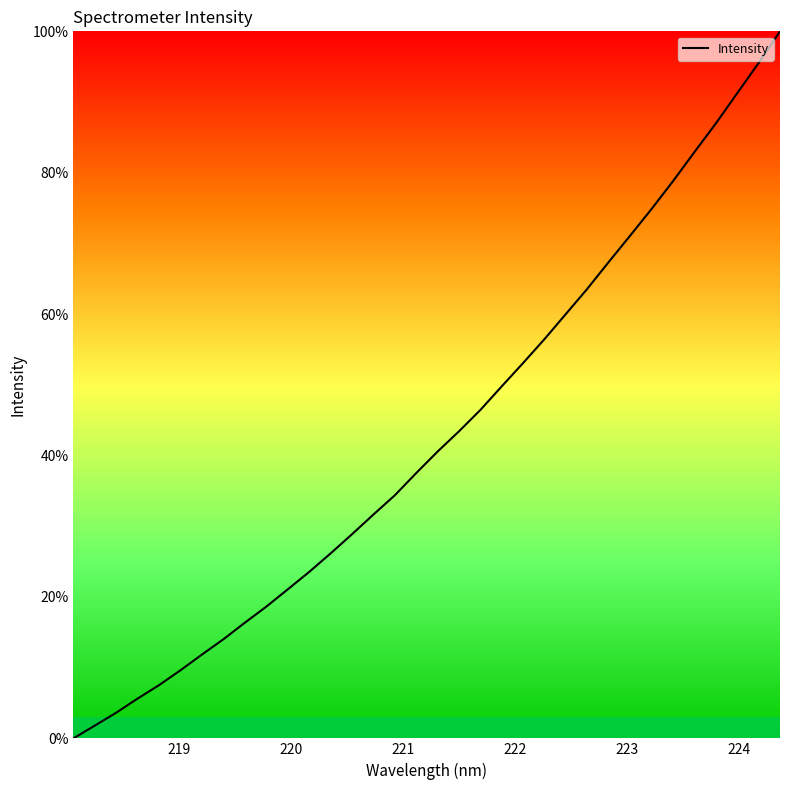

What is the average value?

42.8